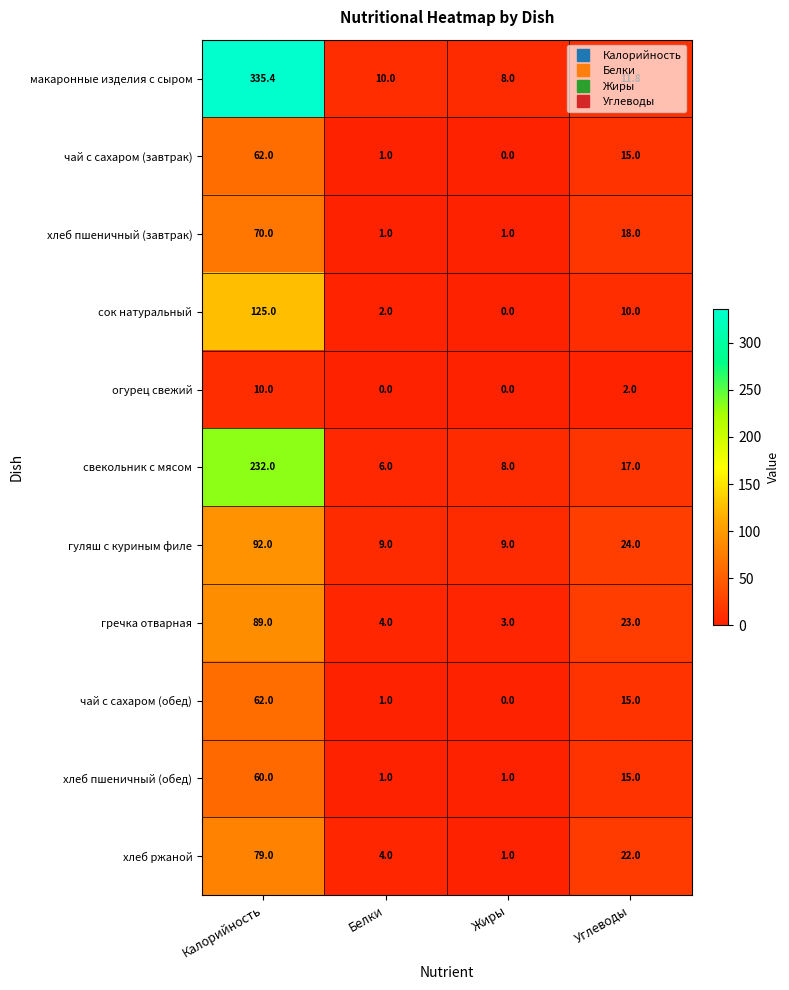

Which series has the widest spread of values?

макаронные изделия с сыром